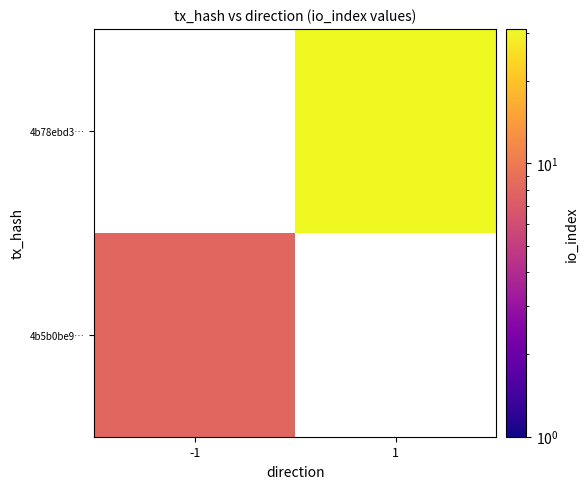

The value of 4b78ebd3… at 1 is 31.0. True or false?

True